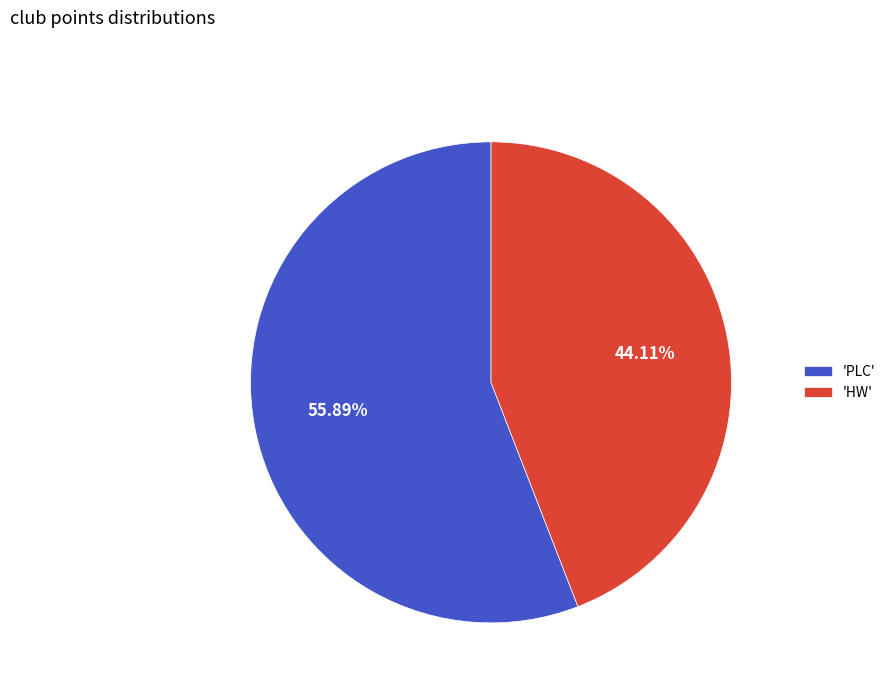

Count the number of slices in the pie.

2